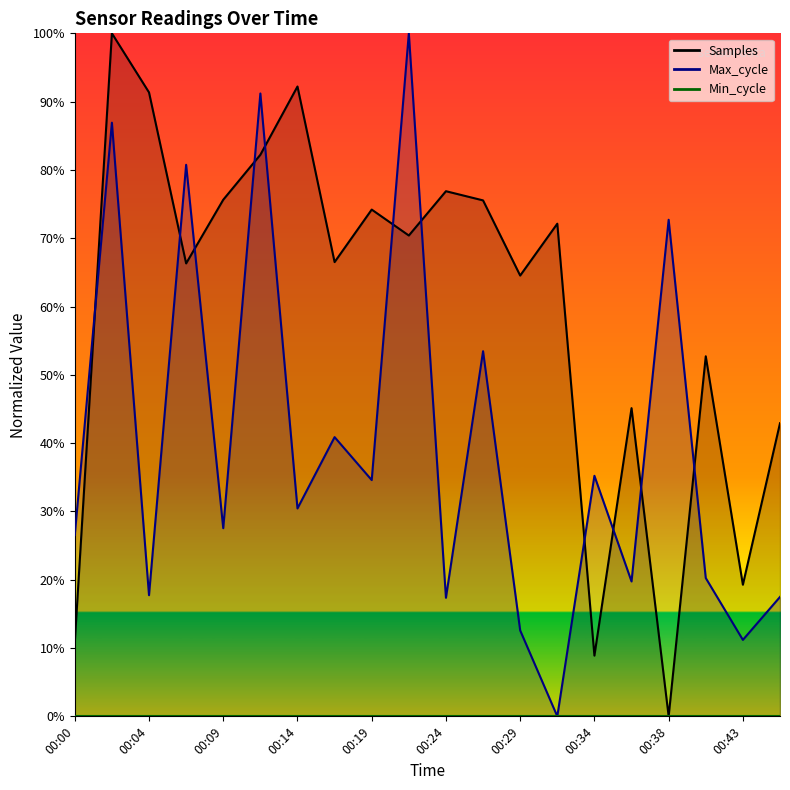

What is the total value across all series at 00:04?

109.1